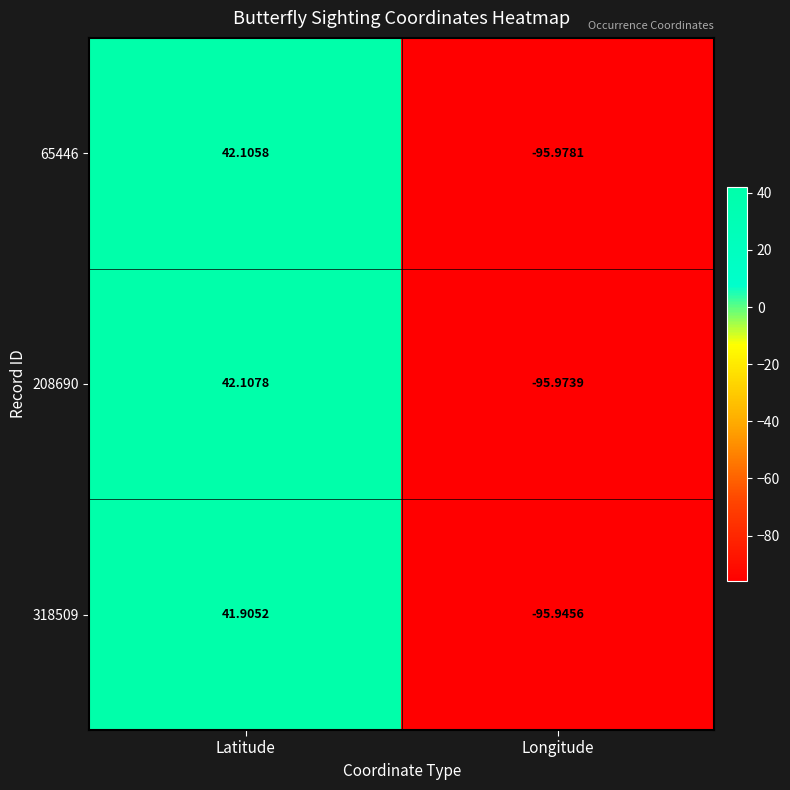

Where does the 208690 series first go above 42?

Latitude